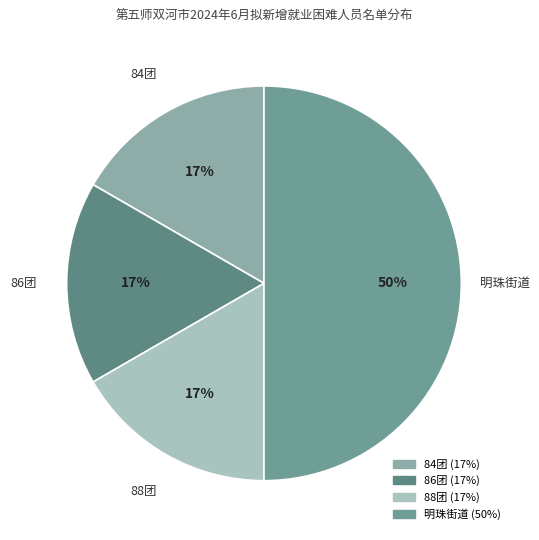

Does 84团 account for over 50% of the chart?

No